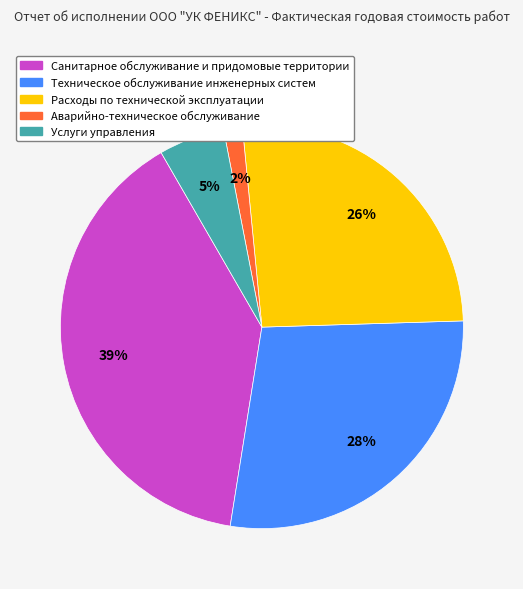

Which category has the biggest portion of the pie?

Санитарное обслуживание и придомовые территории